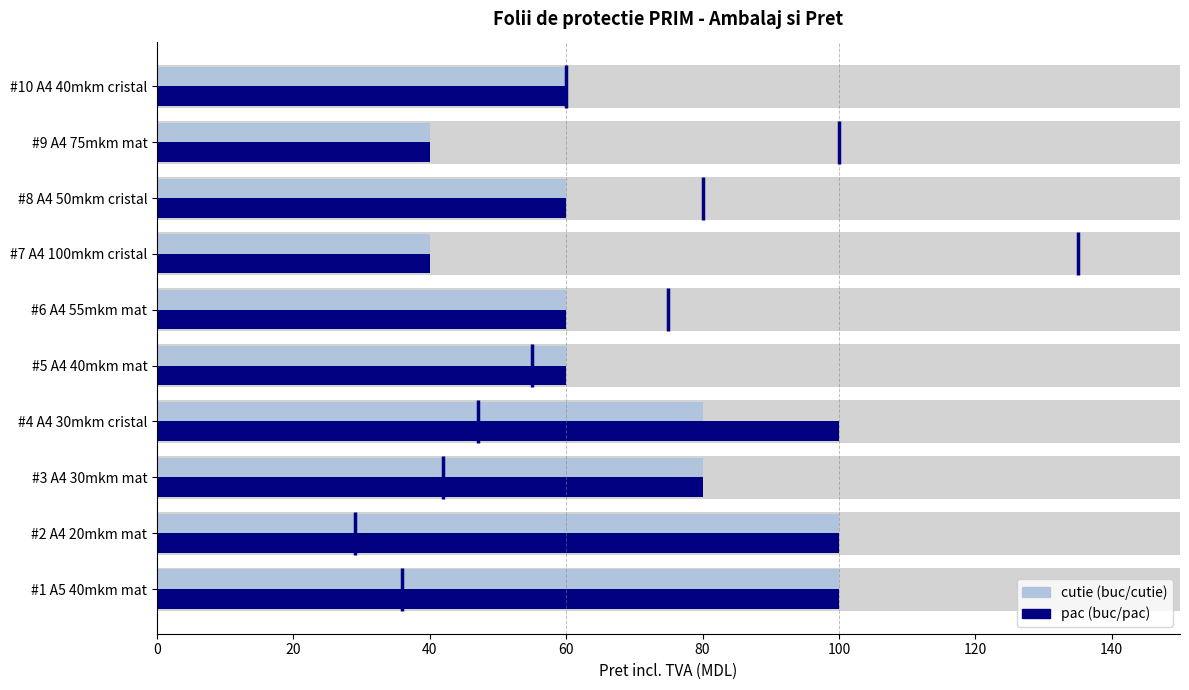

What is the difference between the highest and lowest values at #4 A4 30mkm cristal?

20